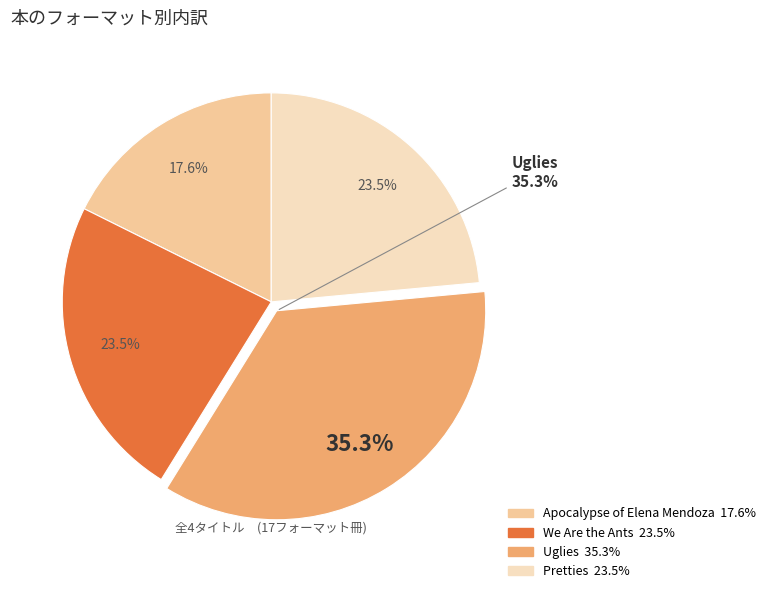

Does Pretties represent more than half of the total?

No